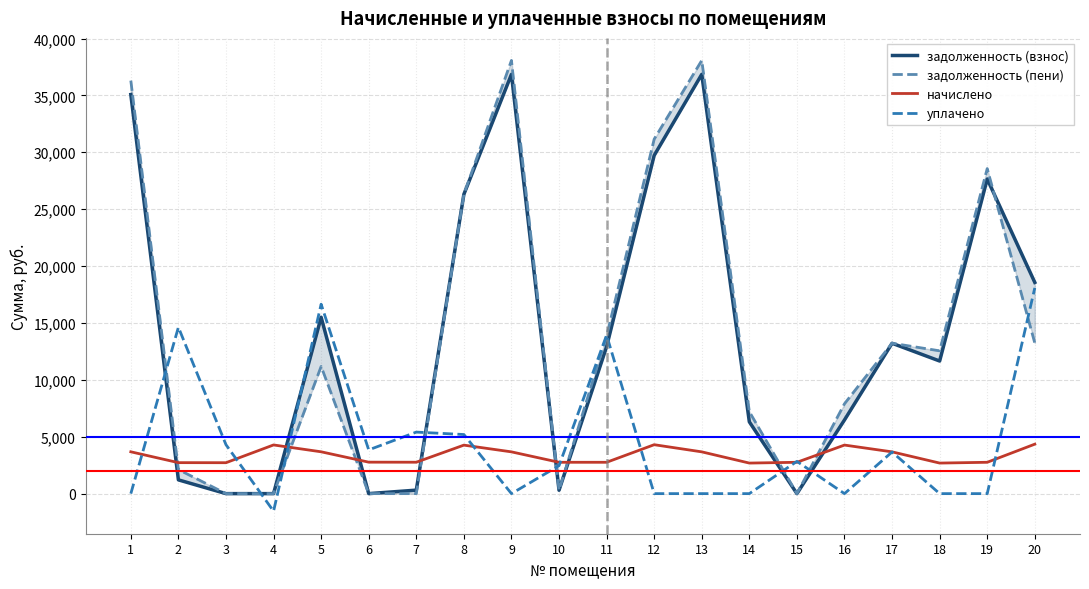

At which category is the sum across all series the highest?

9